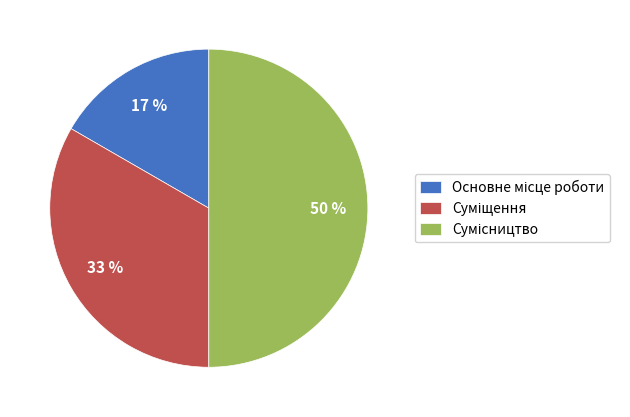

To the nearest percent, what is the difference between the largest and smallest slice percentages?

33%